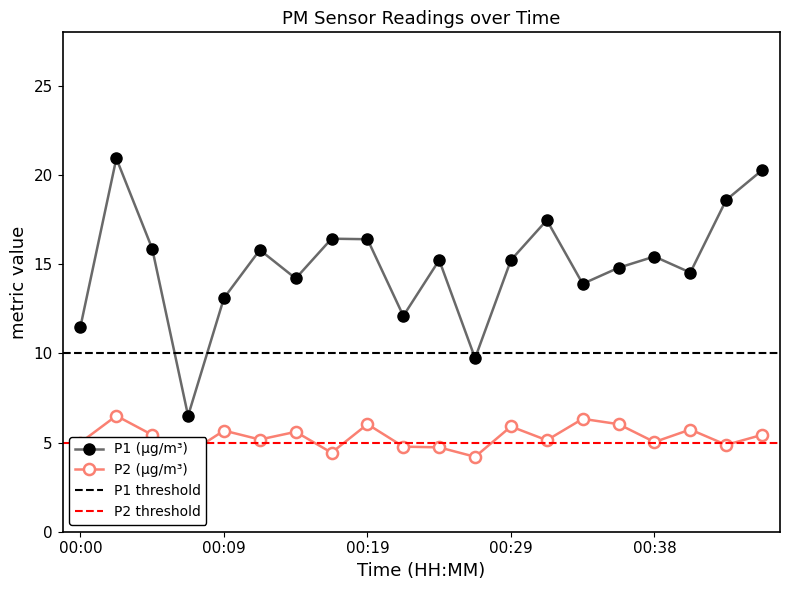

Reading left to right, list all the values displayed in this chart.

P1: 11.5	20.9	15.9	6.5	13.1	15.8	14.2	16.4	16.4	12.1	15.2	9.7	15.2	17.5	13.9	14.8	15.4	14.5	18.6	20.3
P2: 5.0	6.5	5.4	4.4	5.7	5.2	5.6	4.4	6.0	4.8	4.7	4.2	5.9	5.1	6.3	6.0	5.0	5.7	4.9	5.4